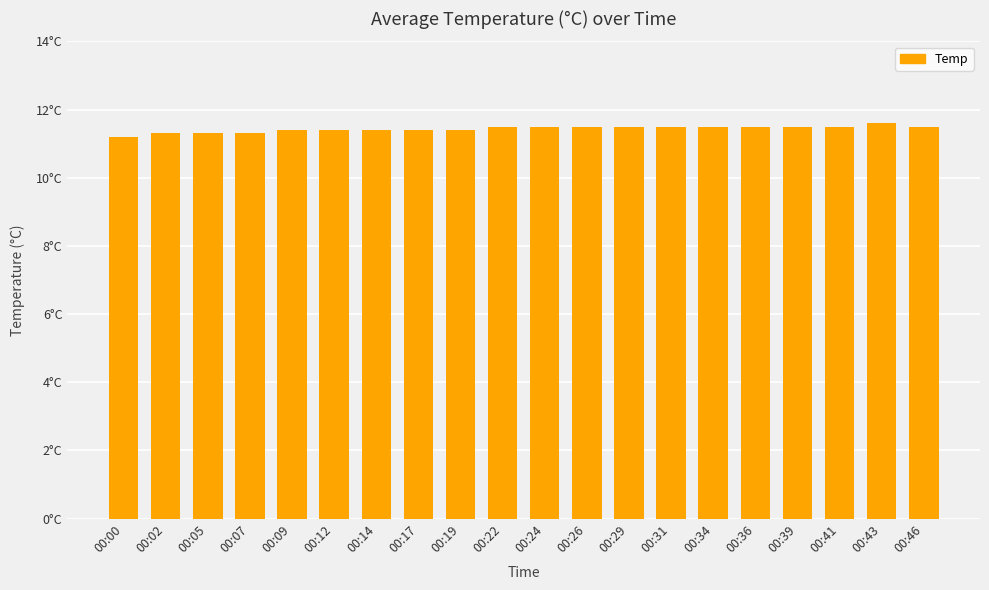

Does the chart contain stacked bars?

No